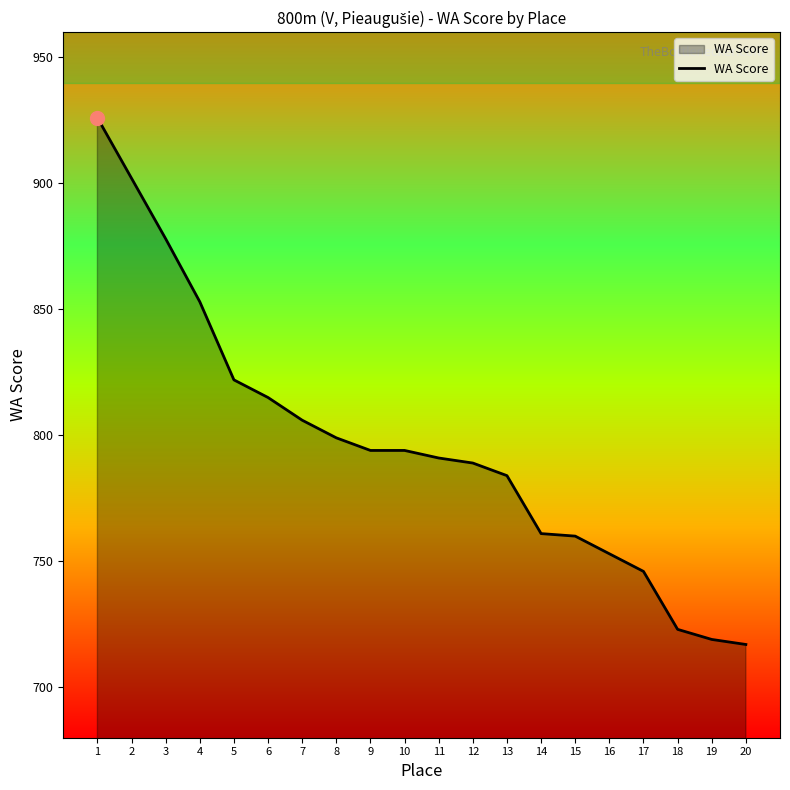

What is the change in value from 3 to 20?

-161